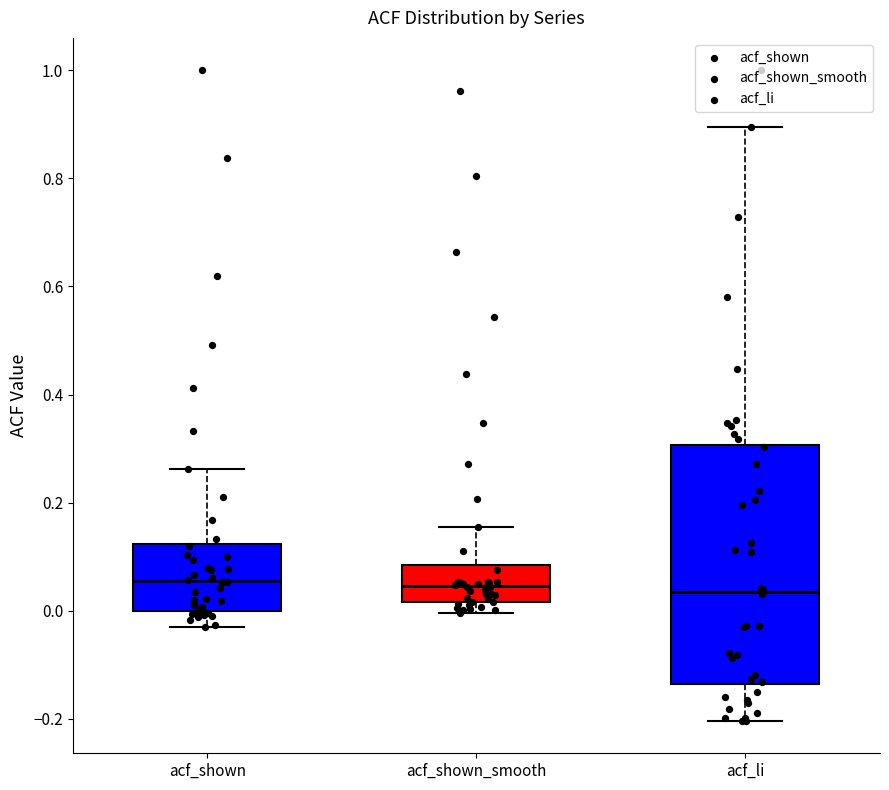

Reading left to right, transcribe this box plot: for each box, give where its median line is, the range the box spans, and where its two whiskers end, as read against the y-axis. The values are not printed on the chart, so give them approximately, as read against the axis.

acf_shown: median 0.06, box 0.00 to 0.12, whiskers -0.04 to 0.26
acf_shown_smooth: median 0.04, box 0.02 to 0.08, whiskers 0.00 to 0.16
acf_li: median 0.04, box -0.14 to 0.30, whiskers -0.20 to 0.90